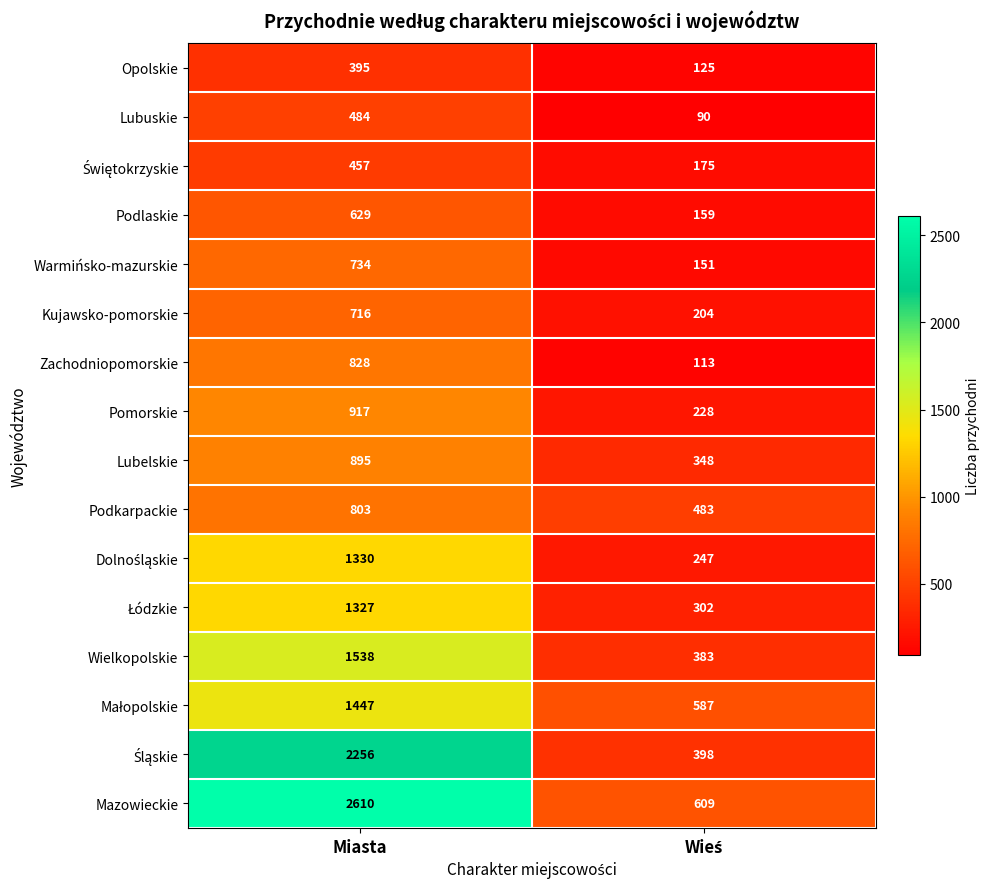

At which category is the sum across all series the highest?

Miasta